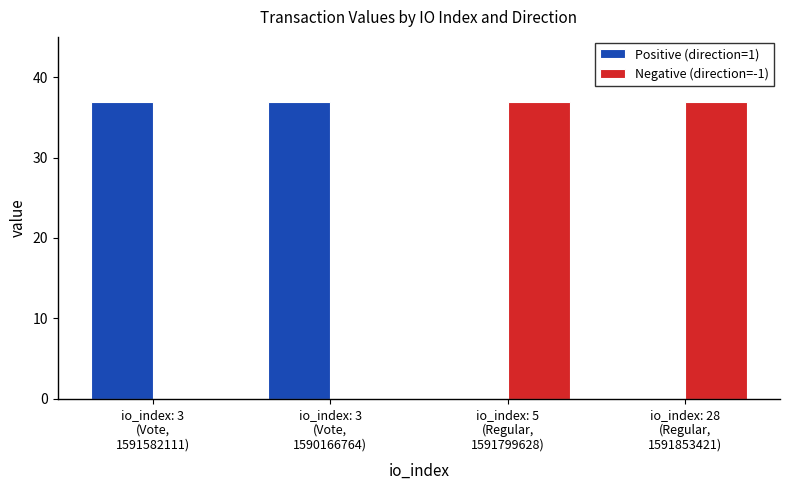

Reading left to right, transcribe all the data shown in this chart.

Positive (direction=1): 36.9	36.9	0.0	0.0
Negative (direction=-1): 0.0	0.0	36.9	36.9